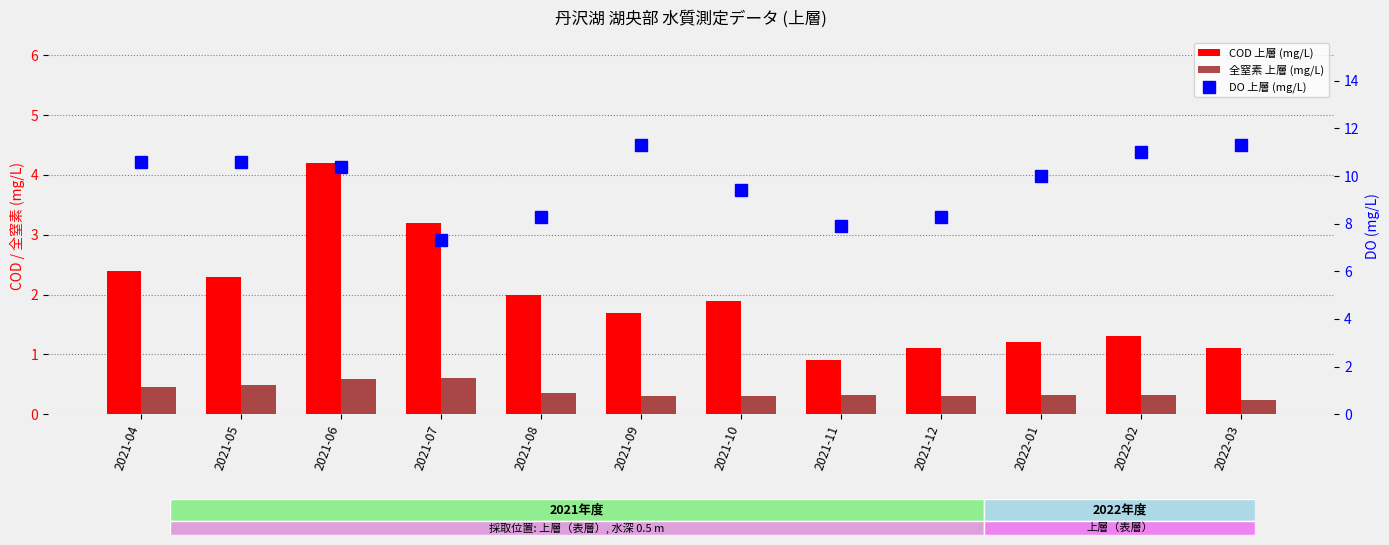

What is the label of the 4th bar from the left?

2021-07